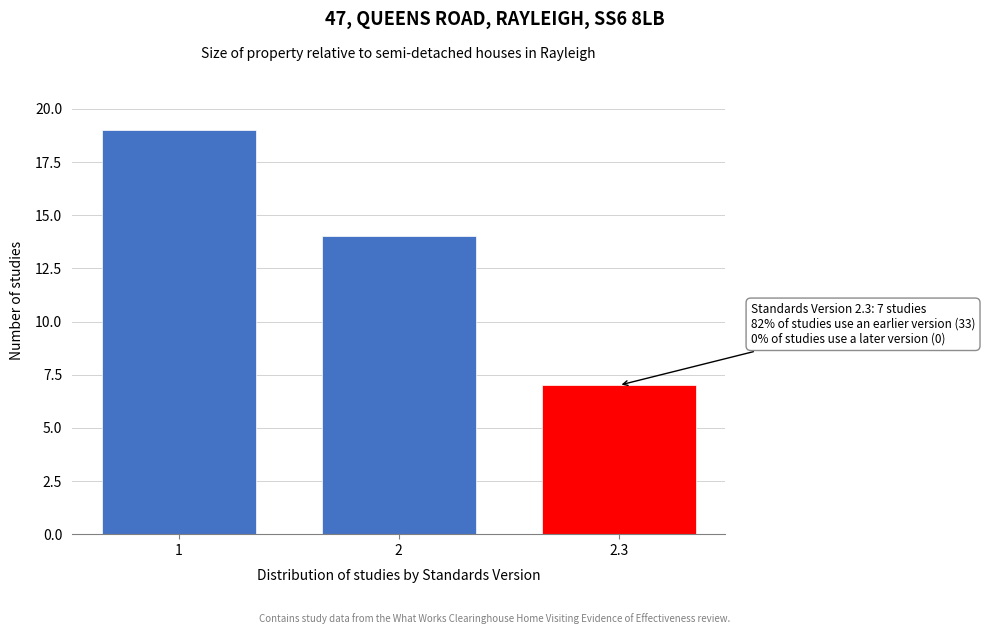

Reading right to left, extract all data points from this chart.

2.3=7	2=14	1=19